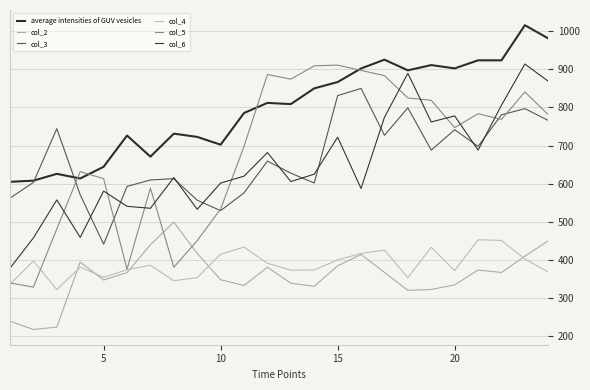

How many times do col_2 and col_4 cross each other?

5